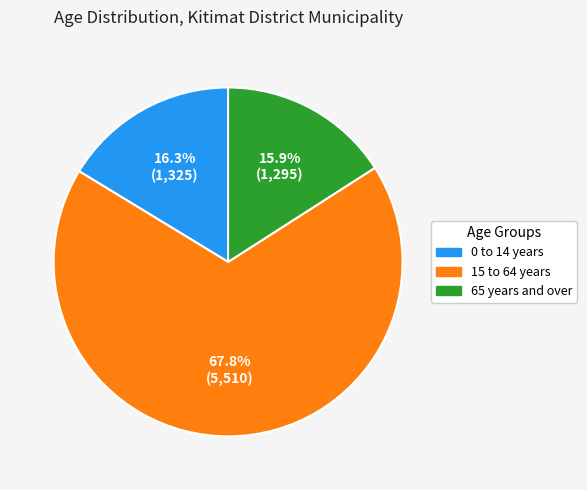

The 0 to 14 years slice represents 16% of the pie. True or false?

True